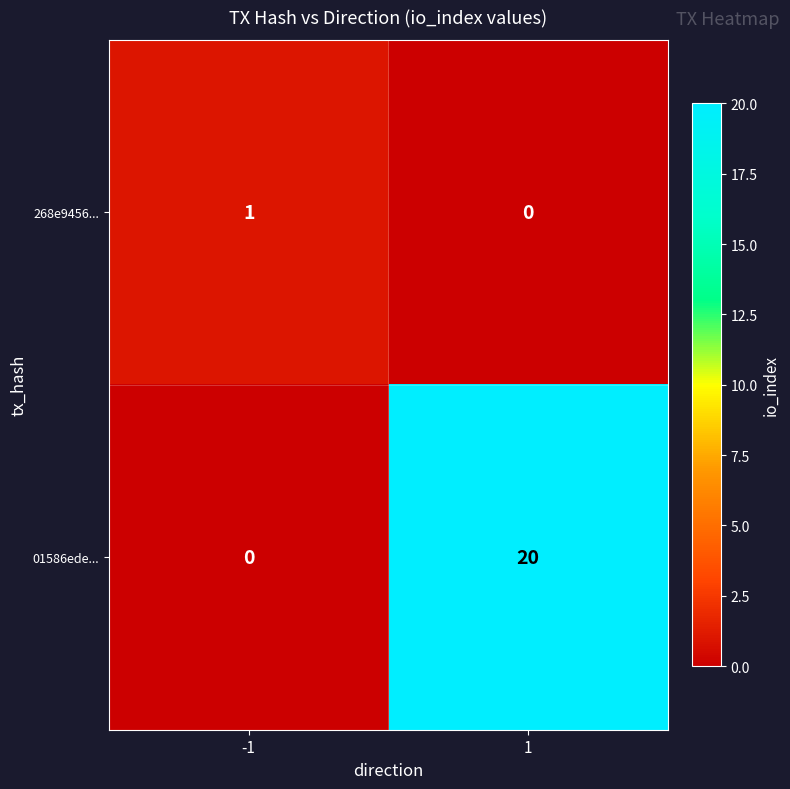

What is the sum of all 01586ede... values?

20